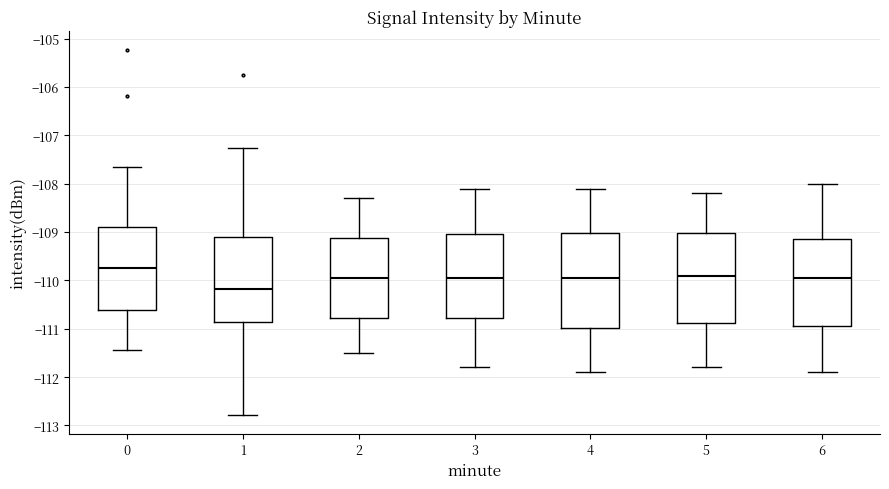

Reading left to right, transcribe this box plot: for each box, give where its median line is, the range the box spans, and where its two whiskers end, as read against the y-axis. The values are not printed on the chart, so give them approximately, as read against the axis.

0: median -109.7, box -110.6 to -108.9, whiskers -111.4 to -107.7
1: median -110.2, box -110.9 to -109.1, whiskers -112.8 to -107.3
2: median -109.9, box -110.8 to -109.1, whiskers -111.5 to -108.3
3: median -109.9, box -110.8 to -109.0, whiskers -111.8 to -108.1
4: median -109.9, box -111.0 to -109.0, whiskers -111.9 to -108.1
5: median -109.9, box -110.9 to -109.0, whiskers -111.8 to -108.2
6: median -109.9, box -110.9 to -109.1, whiskers -111.9 to -108.0